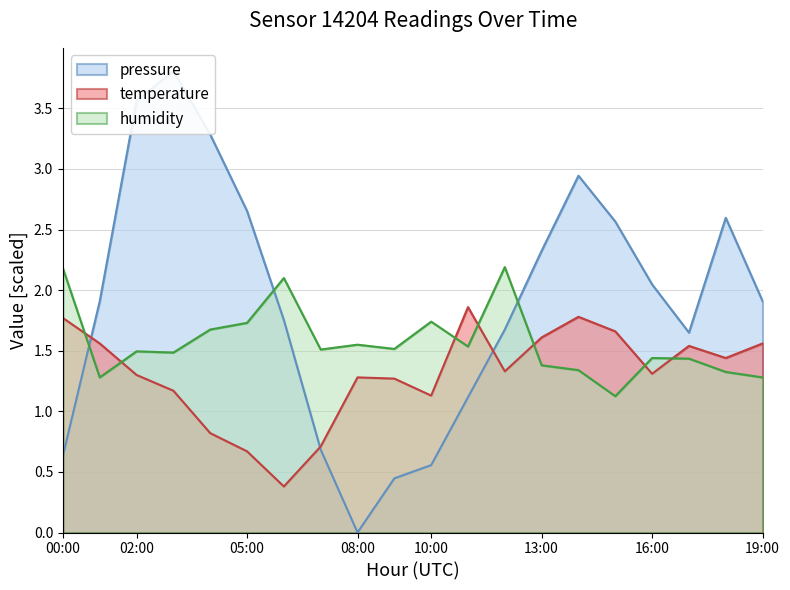

Which series has the largest total across all categories?

pressure